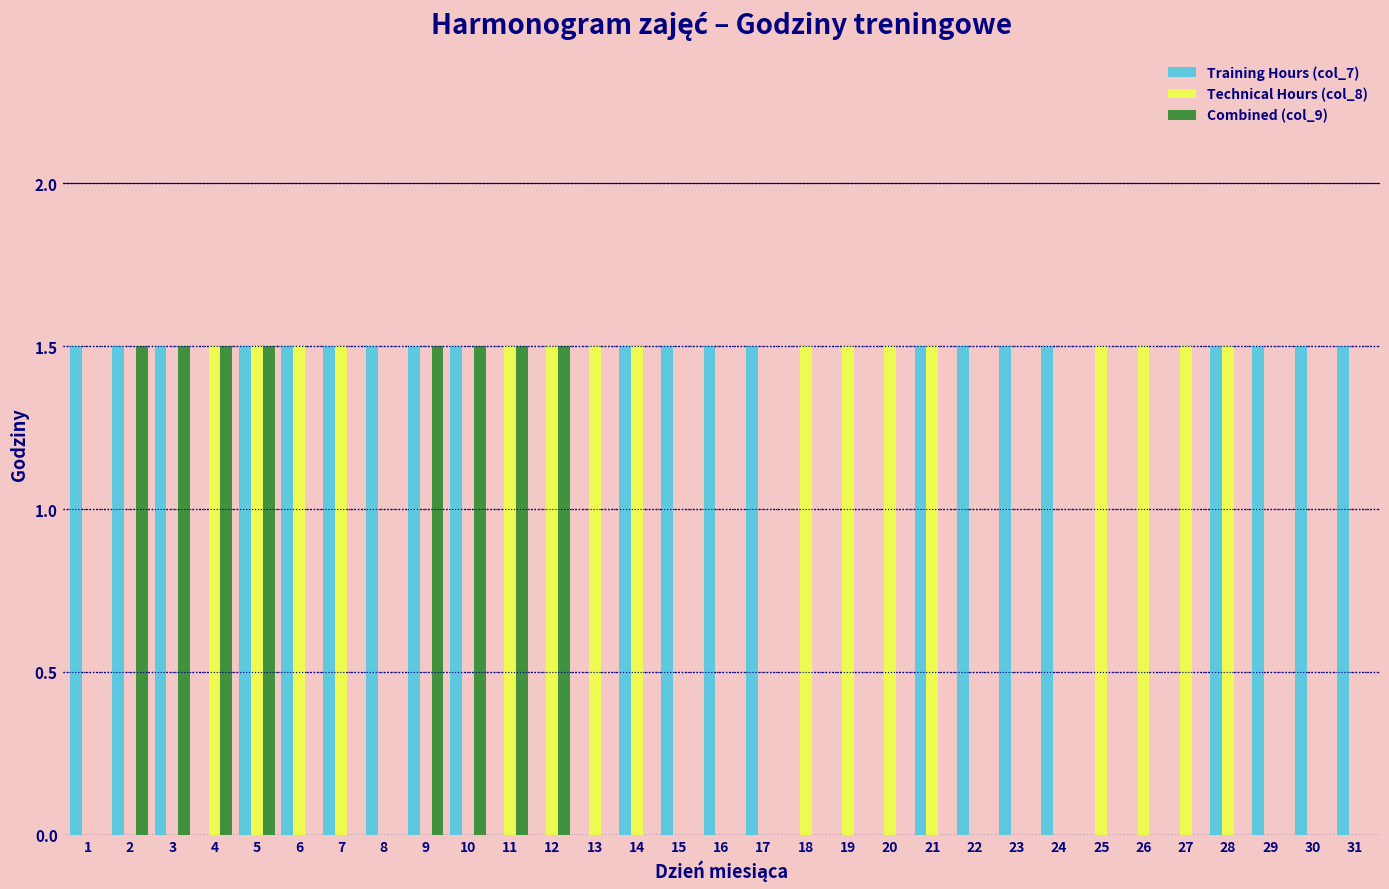

At which category is the sum across all series the highest?

5